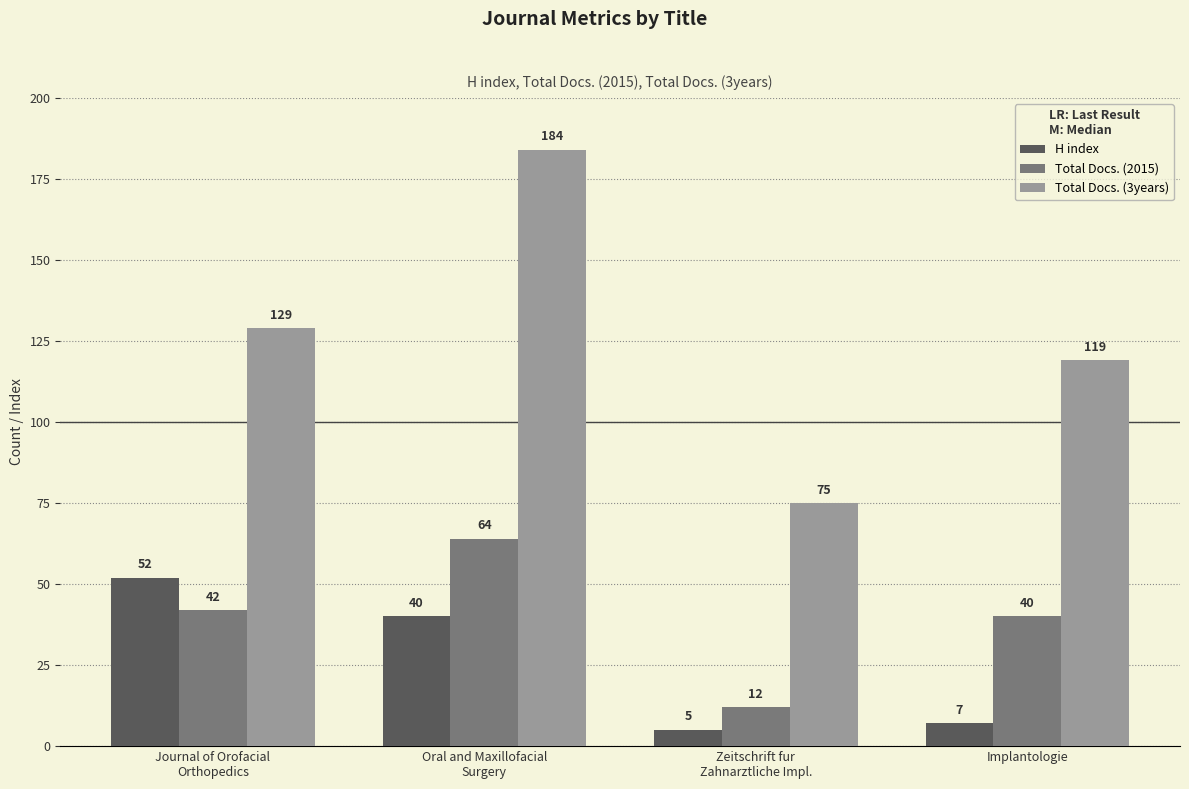

Reading right to left, transcribe all the data shown in this chart.

H index: Implantologie=7	Zeitschrift fur
Zahnarztliche Impl.=5	Oral and Maxillofacial
Surgery=40	Journal of Orofacial
Orthopedics=52
Total Docs. (2015): Implantologie=40	Zeitschrift fur
Zahnarztliche Impl.=12	Oral and Maxillofacial
Surgery=64	Journal of Orofacial
Orthopedics=42
Total Docs. (3years): Implantologie=119	Zeitschrift fur
Zahnarztliche Impl.=75	Oral and Maxillofacial
Surgery=184	Journal of Orofacial
Orthopedics=129